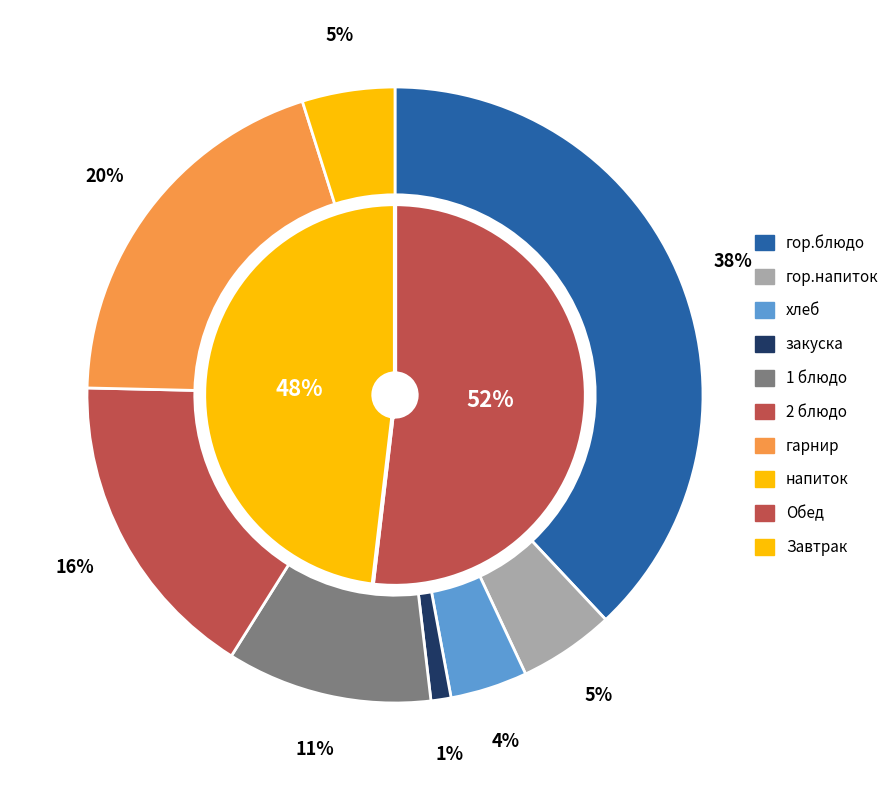

What is the total percentage of 1 блюдо and 2 блюдо?

27.2%